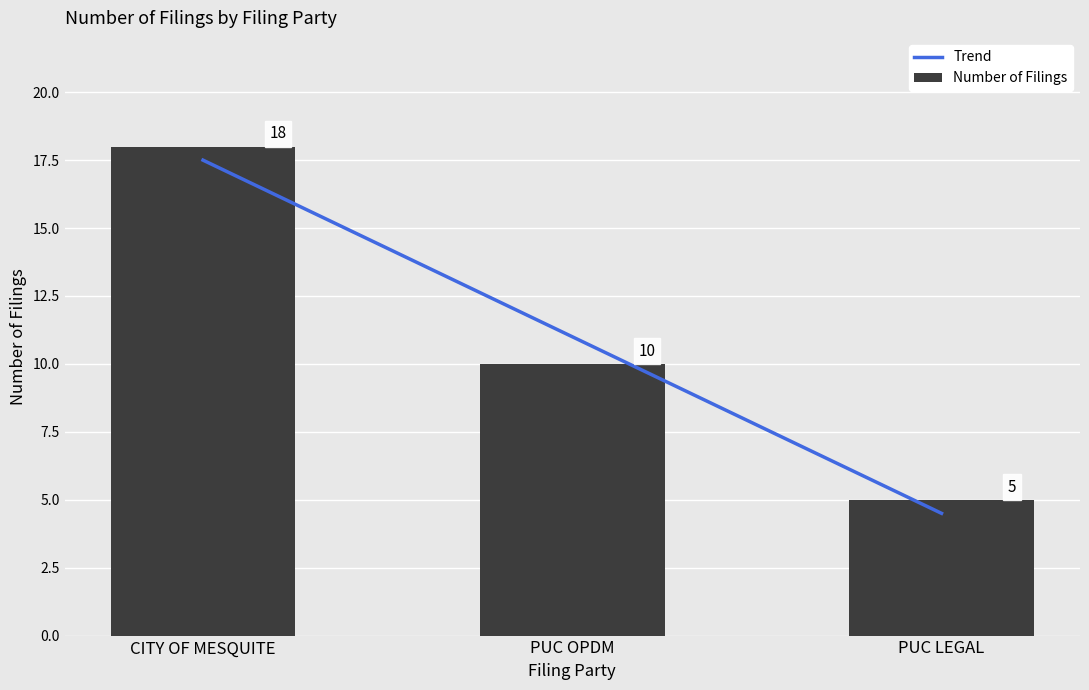

What is the change in value from CITY OF MESQUITE to PUC OPDM?

-8